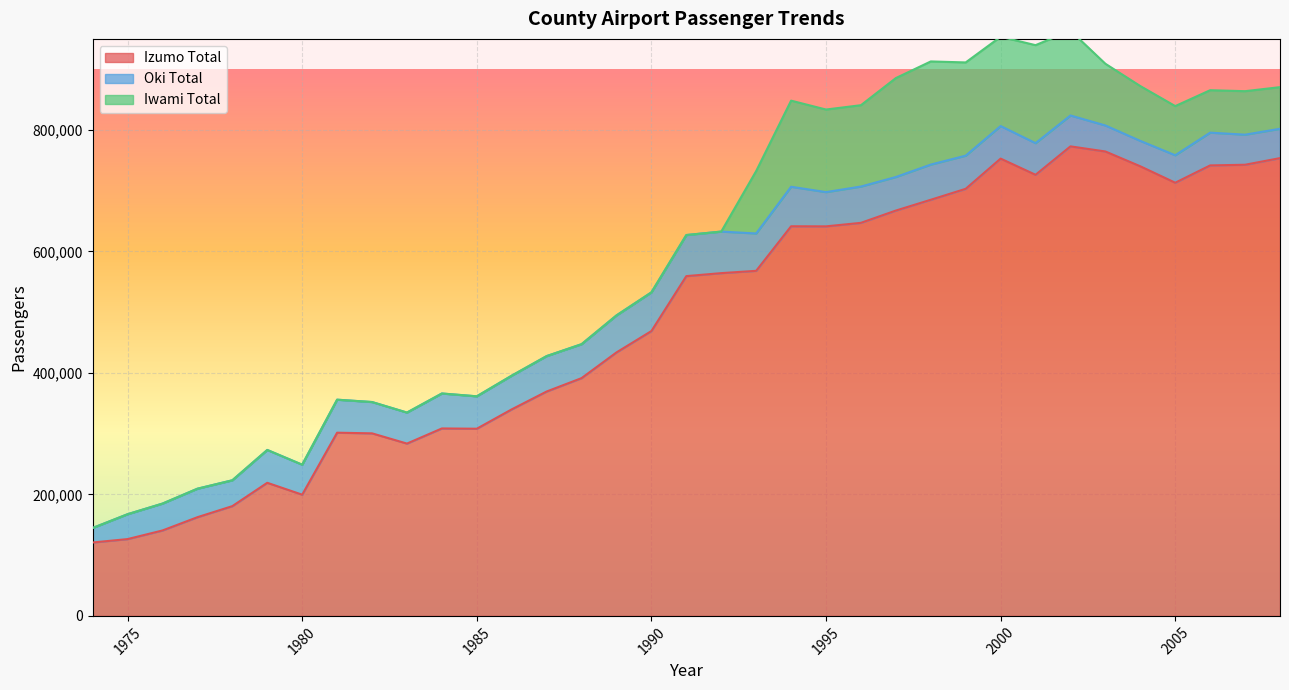

At how many categories does at least one series exceed 356263?

22